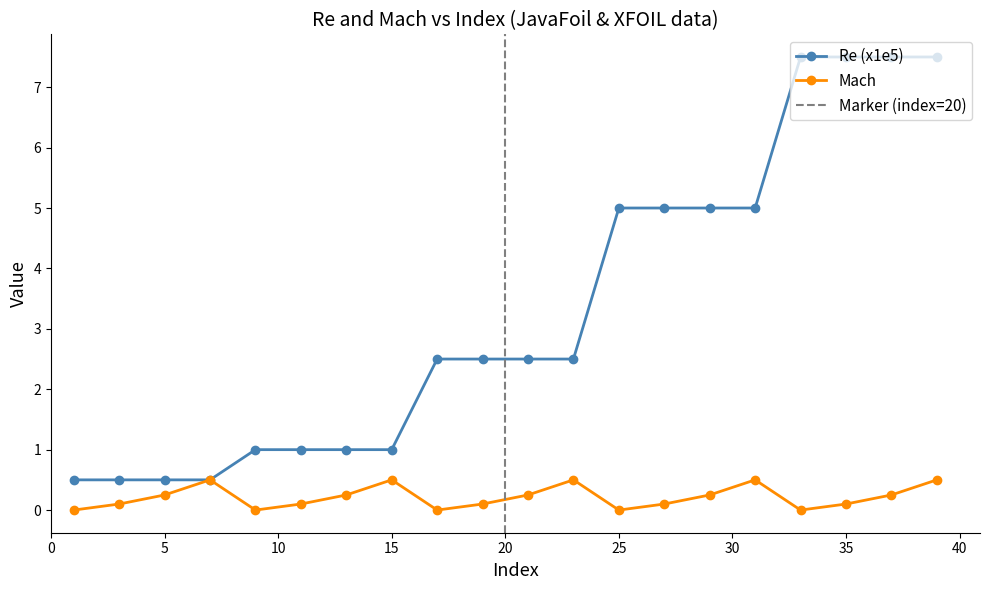

What is the difference between the Re (x1e5) values at 7 and 31?

4.5